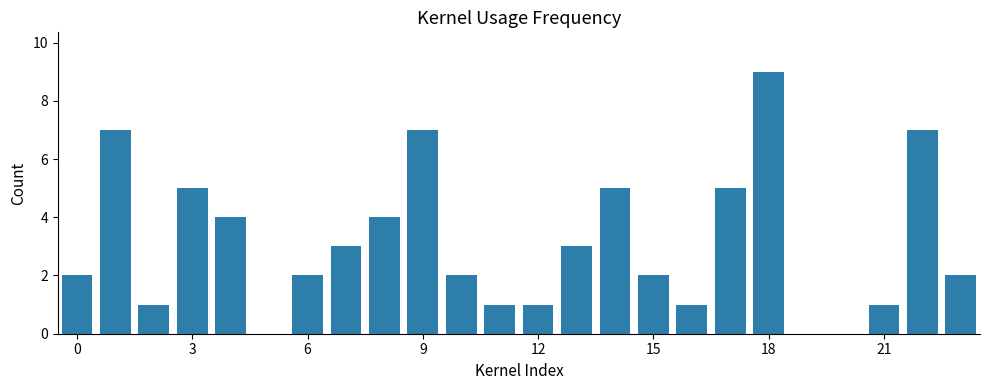

What is the maximum value shown in the chart?

9